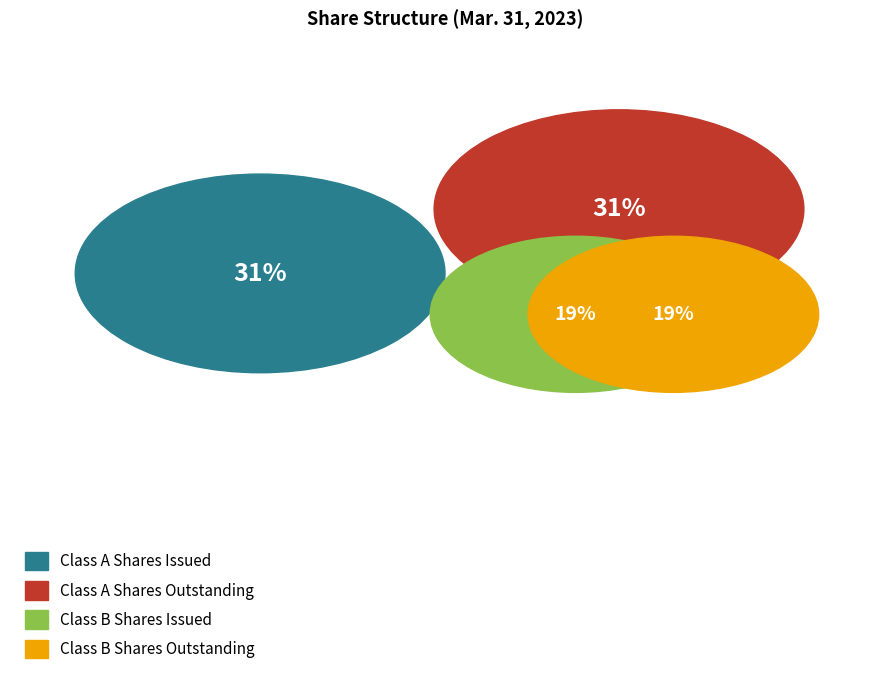

Is the sum of Class A Shares Outstanding and Class B Shares Outstanding greater than half?

No